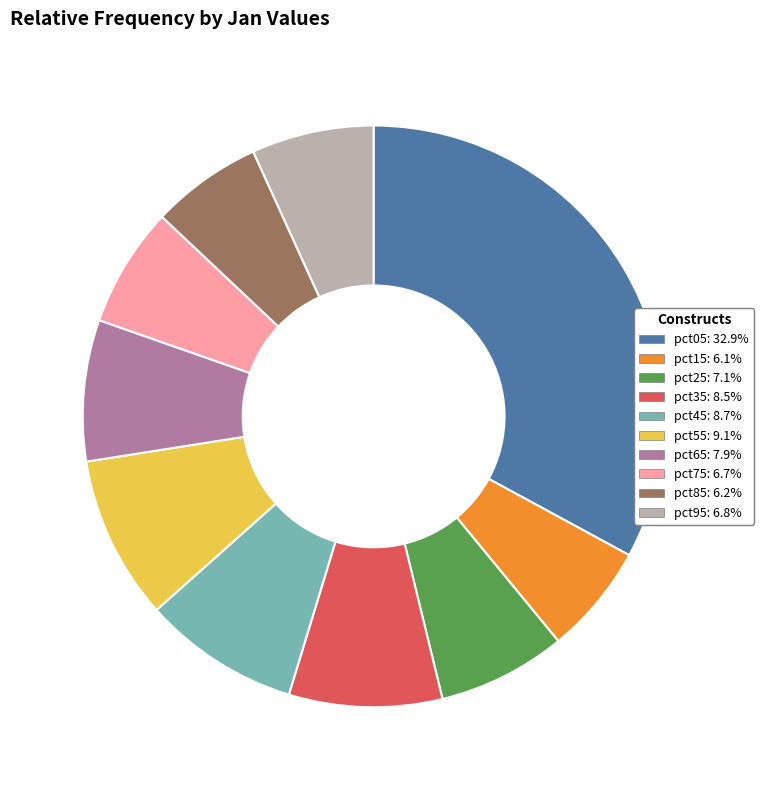

The pct05 slice represents 19% of the pie. True or false?

False